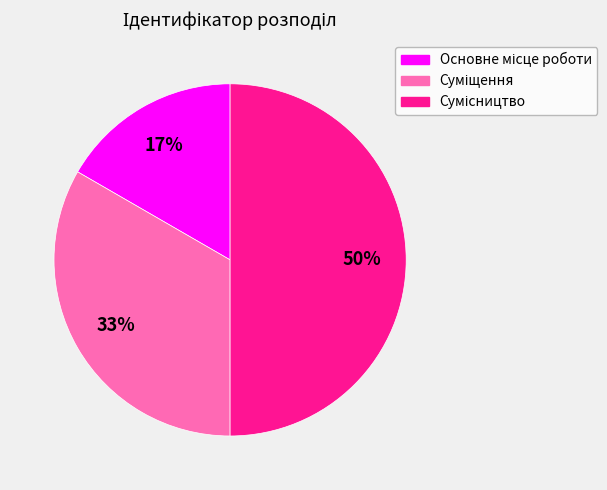

To the nearest percent, what is the average slice percentage?

33%